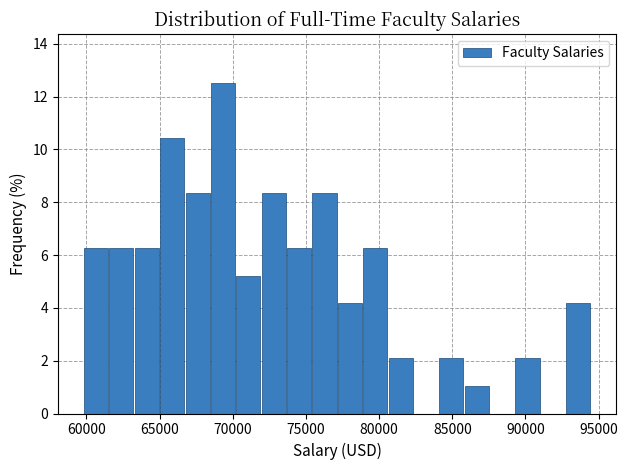

Read against the x-axis, roughly where is the centre of the tallest bar?

69500